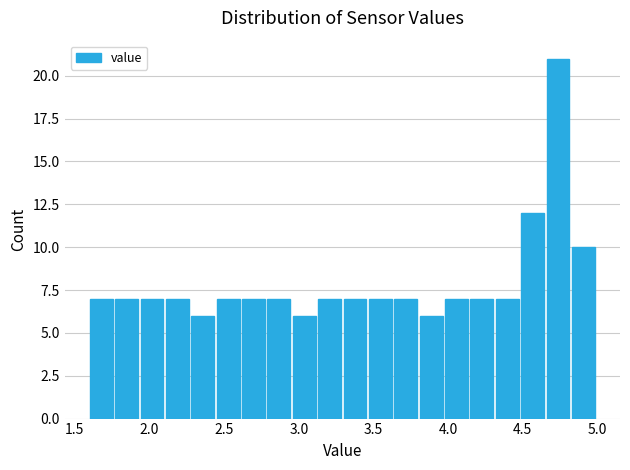

Around what value on the x-axis is the tallest bar? Give the approximate position of its centre, as read against the axis.

4.75